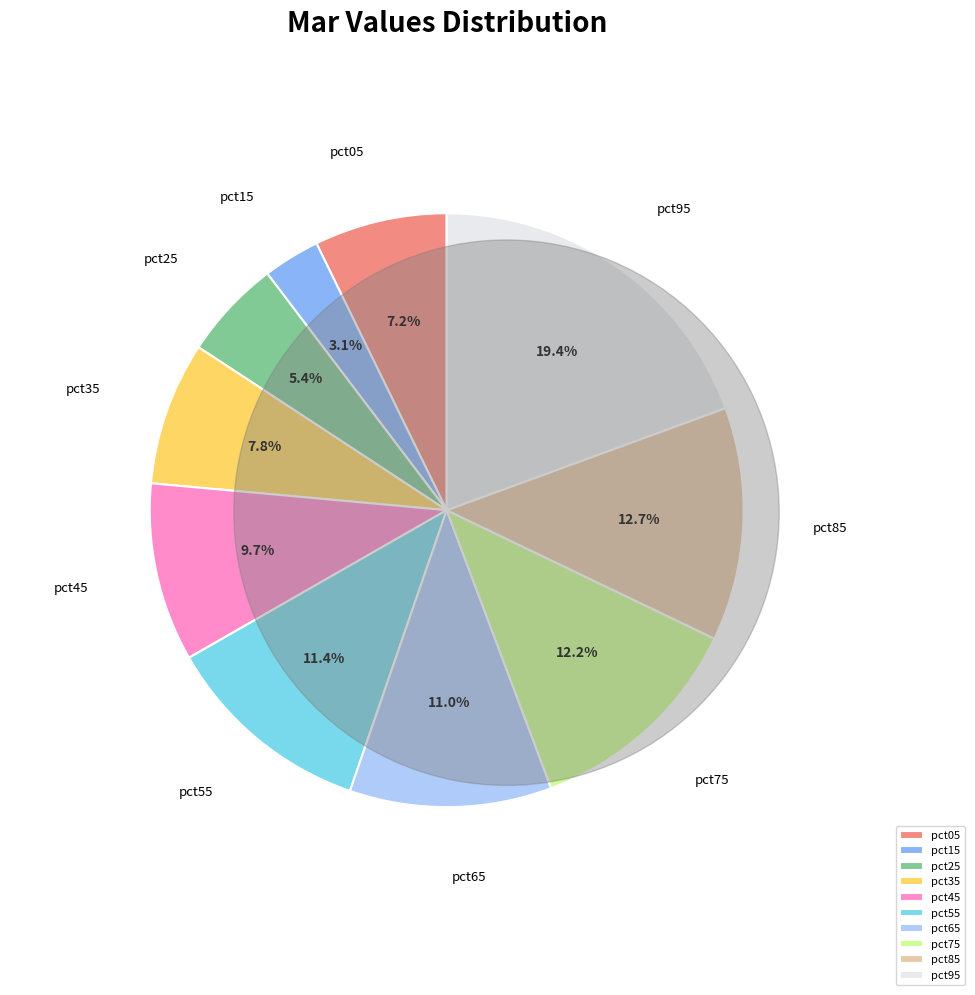

Which category has the smallest portion of the pie?

pct15